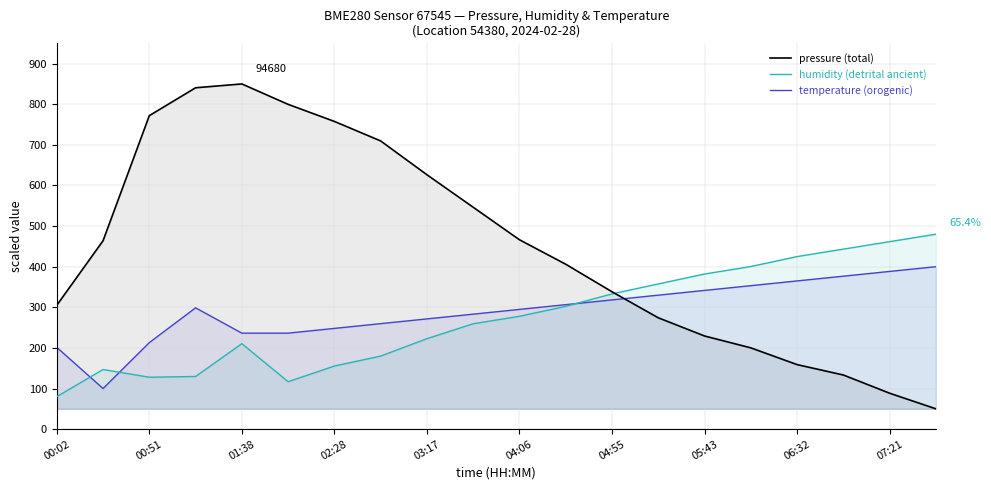

Which series has the largest total across all categories?

pressure (total)